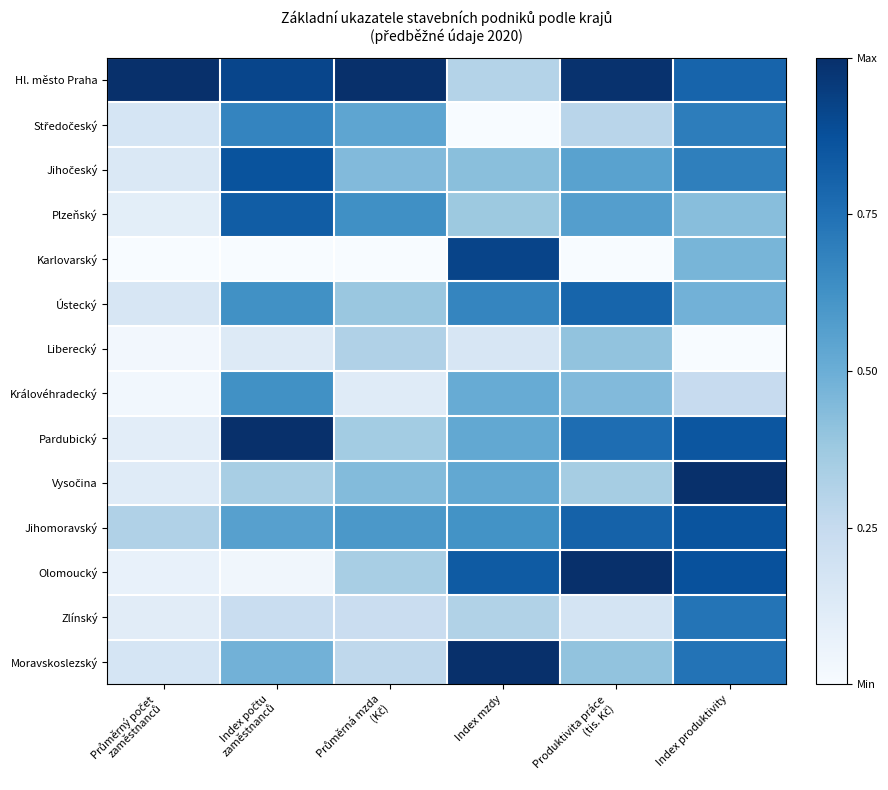

At which category is the sum across all series the highest?

Index produktivity